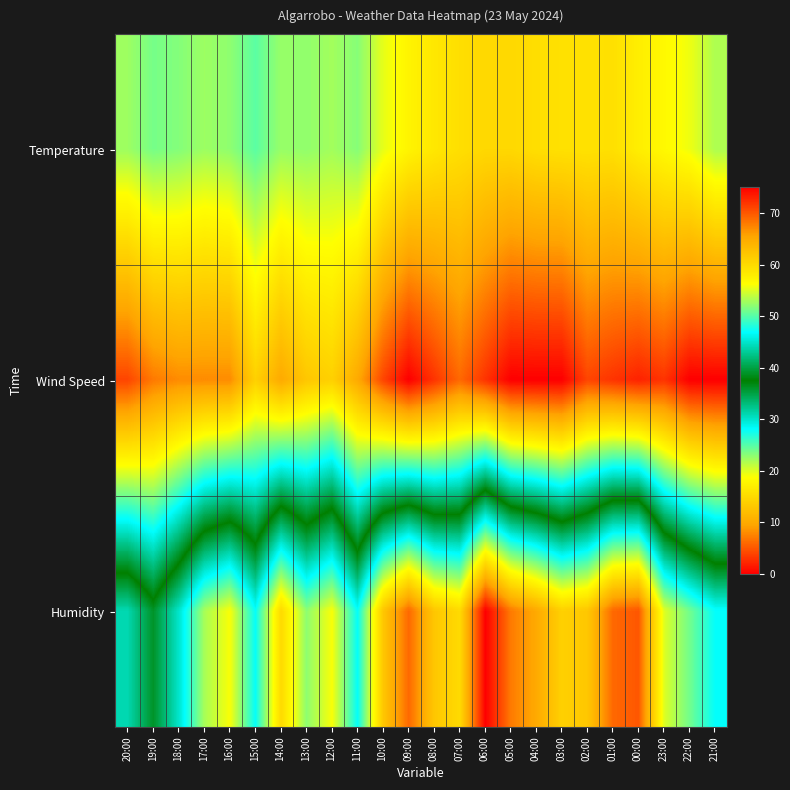

Reading left to right, extract all data points from this chart.

Temperature: 20:00=22.4	19:00=23.8	18:00=23.3	17:00=22.4	16:00=22.9	15:00=24.8	14:00=22.6	13:00=22.8	12:00=22.2	11:00=23.2	10:00=19.7	09:00=17.7	08:00=16.4	07:00=15.5	06:00=14.8	05:00=14.8	04:00=15.5	03:00=15.7	02:00=15.8	01:00=15.6	00:00=17.1	23:00=18.2	22:00=19.4	21:00=21.8
Wind Speed: 20:00=4.0	19:00=7.0	18:00=8.0	17:00=8.0	16:00=8.0	15:00=14.0	14:00=10.0	13:00=13.0	12:00=14.0	11:00=10.0	10:00=4.0	09:00=0.0	08:00=3.0	07:00=6.0	06:00=3.0	05:00=0.0	04:00=0.0	03:00=0.0	02:00=4.0	01:00=3.0	00:00=2.0	23:00=3.0	22:00=0.0	21:00=0.0
Humidity: 20:00=44.0	19:00=39.0	18:00=45.0	17:00=53.0	16:00=56.0	15:00=47.0	14:00=60.0	13:00=52.0	12:00=56.0	11:00=47.0	10:00=62.0	09:00=69.0	08:00=62.0	07:00=60.0	06:00=75.0	05:00=68.0	04:00=65.0	03:00=61.0	02:00=62.0	01:00=69.0	00:00=70.0	23:00=55.0	22:00=51.0	21:00=47.0